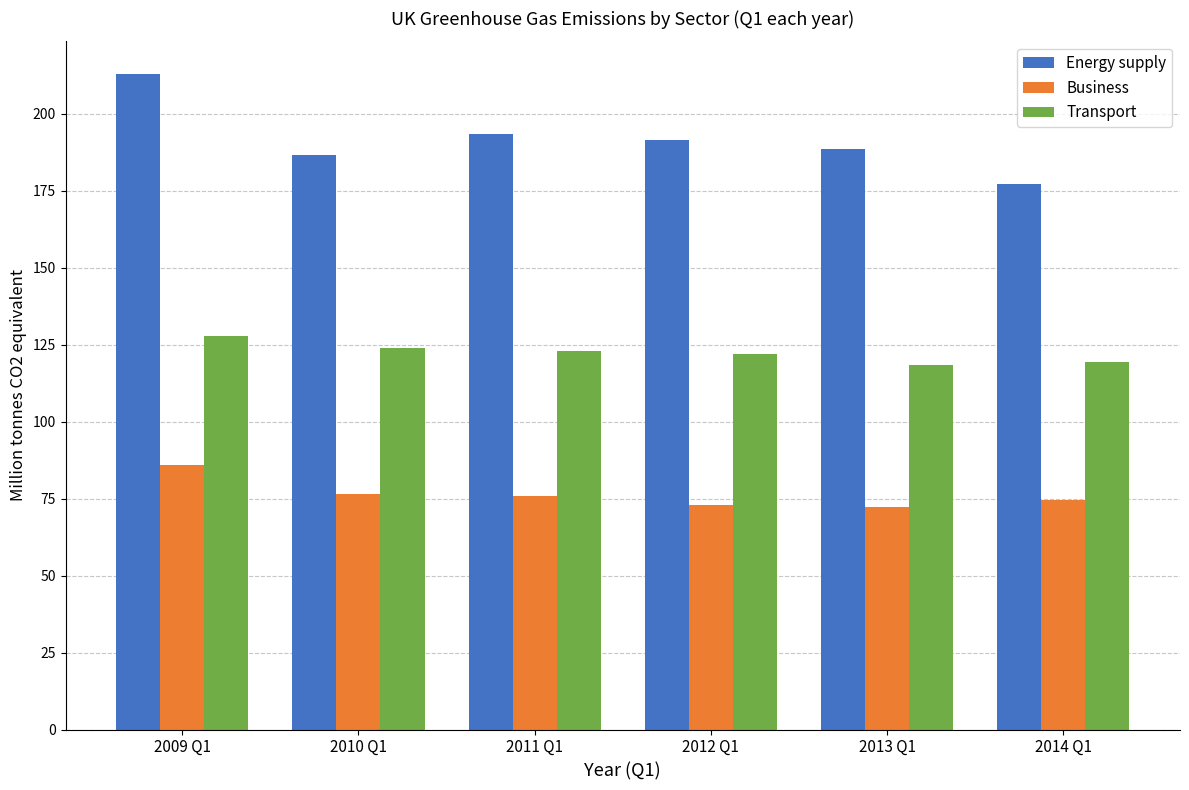

What is the sum of the Business values at 2012 Q1 and 2014 Q1?

147.5